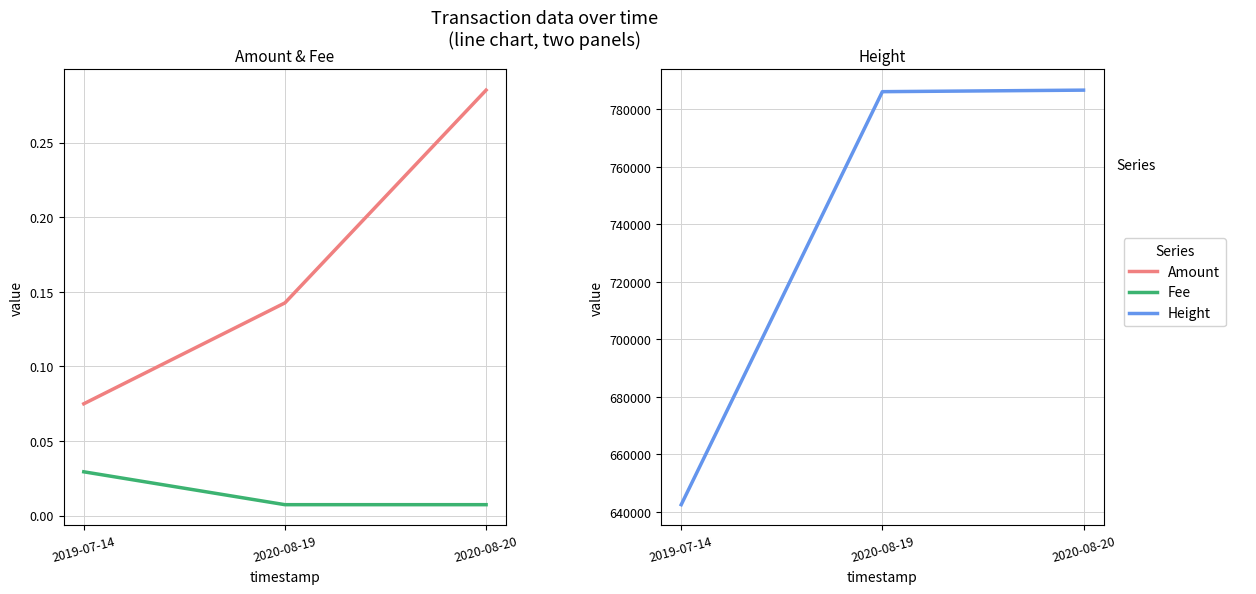

What is the total value across all series at 2019-07-14?

642539.1